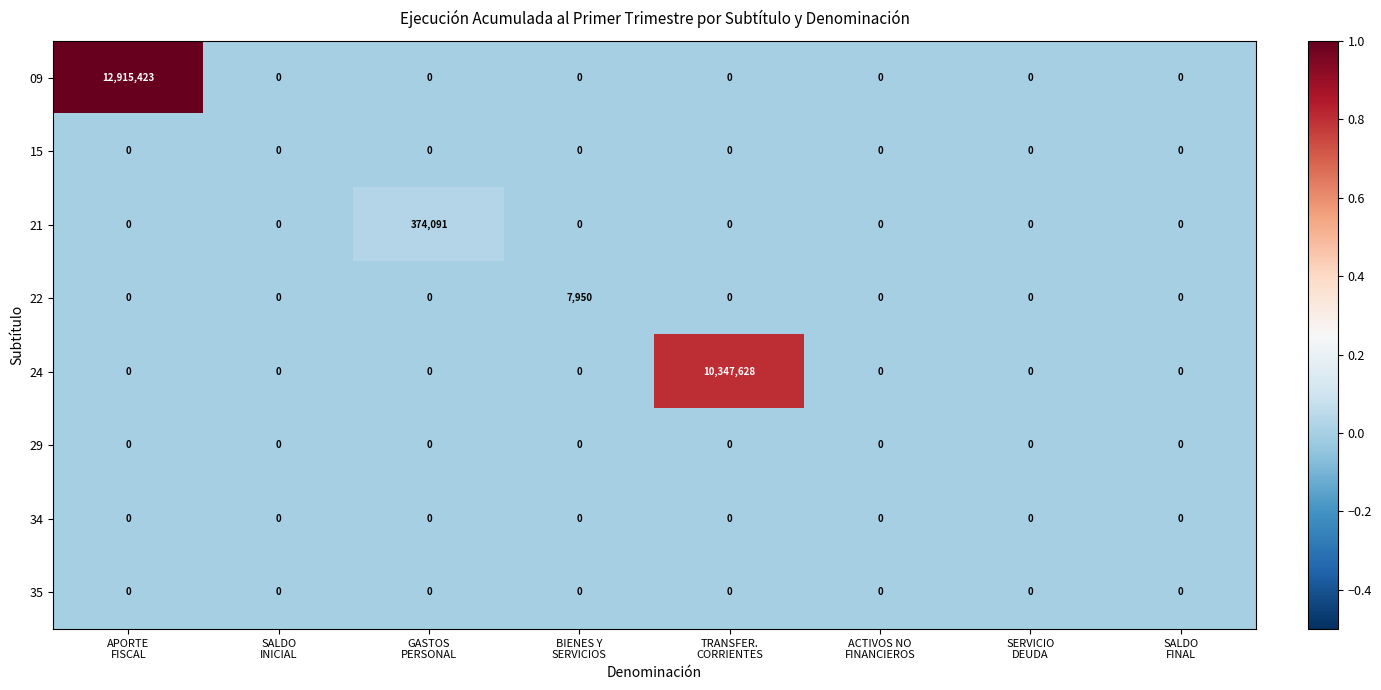

Which series has the widest spread of values?

09